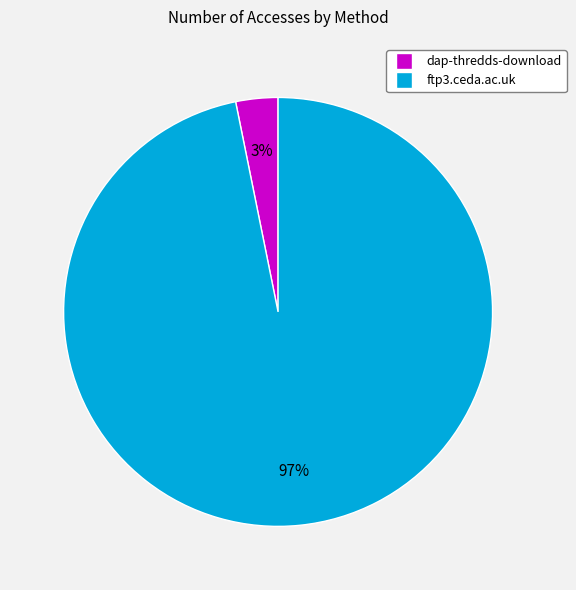

What is the smallest slice in the pie chart?

dap-thredds-download